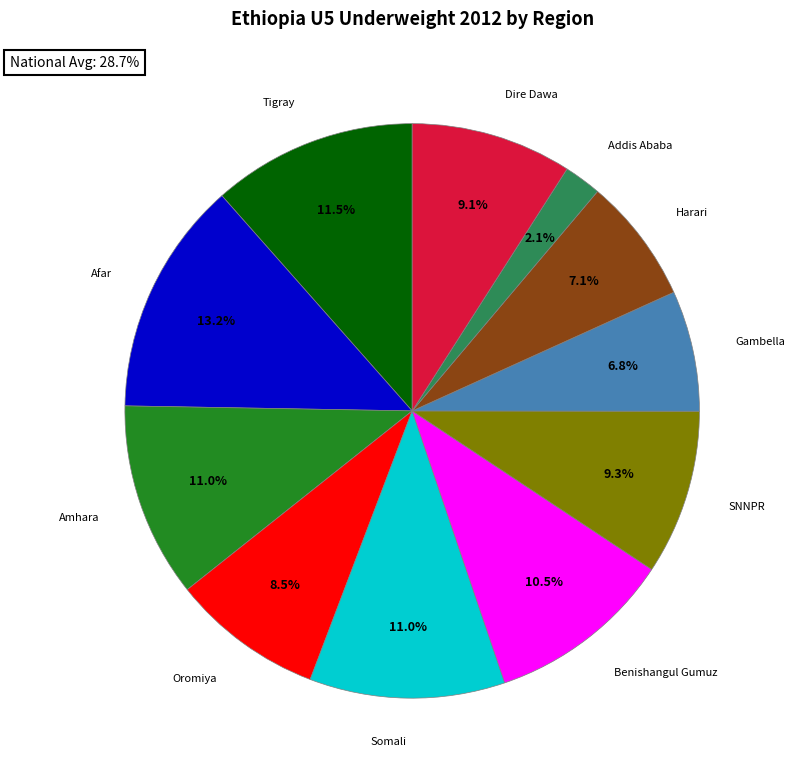

Which slice is the smallest?

Addis Ababa